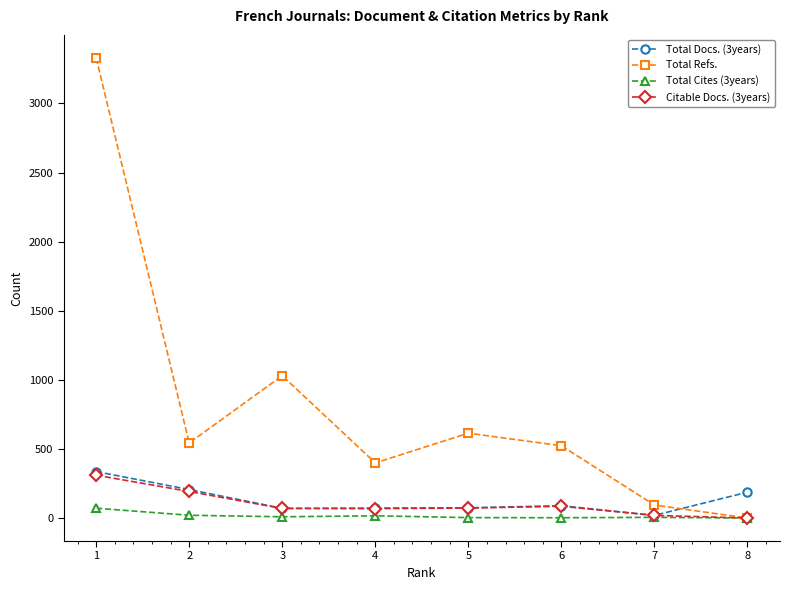

Where is the first local maximum for Total Refs.?

3